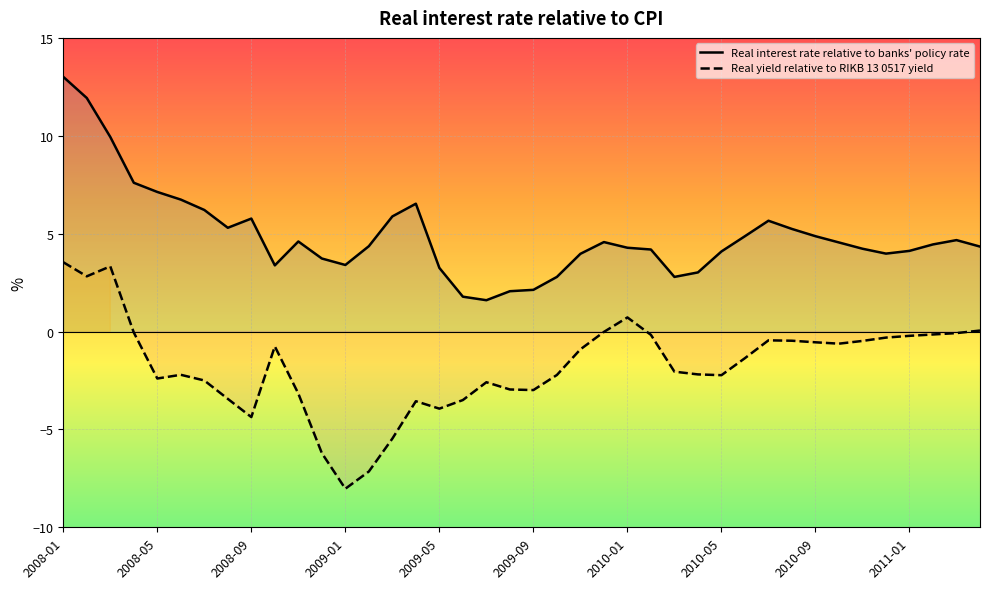

How many interior local valleys does the Real interest rate relative to banks' policy rate series have?

6